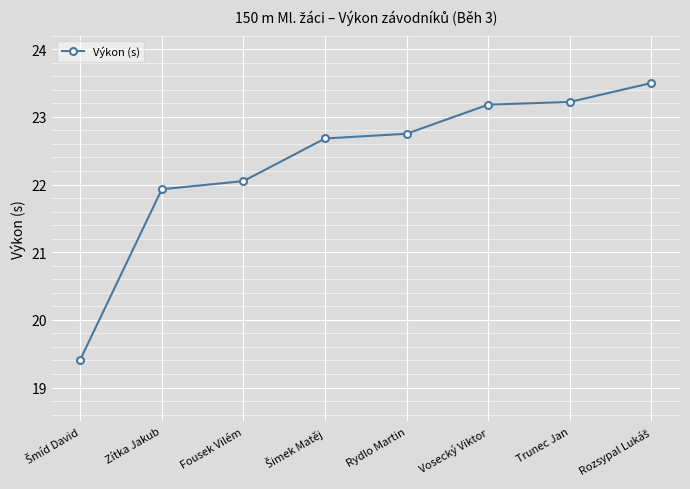

The chart shows a value of 22.1 at Fousek Vilém. True or false?

True